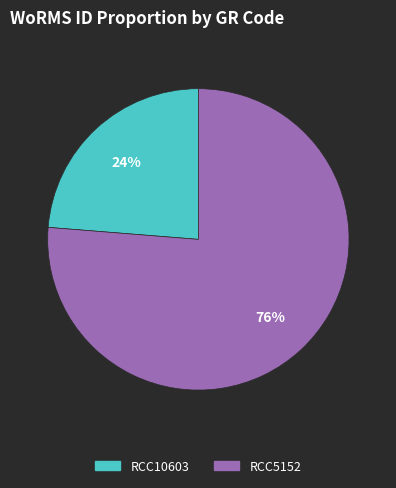

Is the sum of RCC10603 and RCC5152 greater than half?

Yes